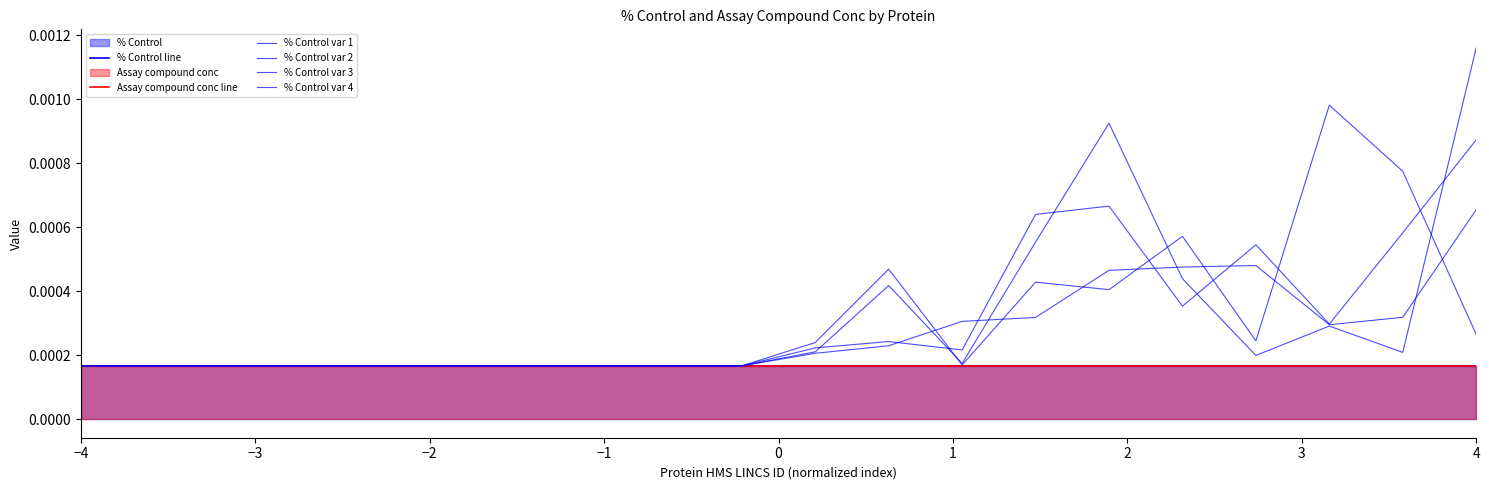

How many times do % Control var 2 and % Control var 3 cross each other?

7